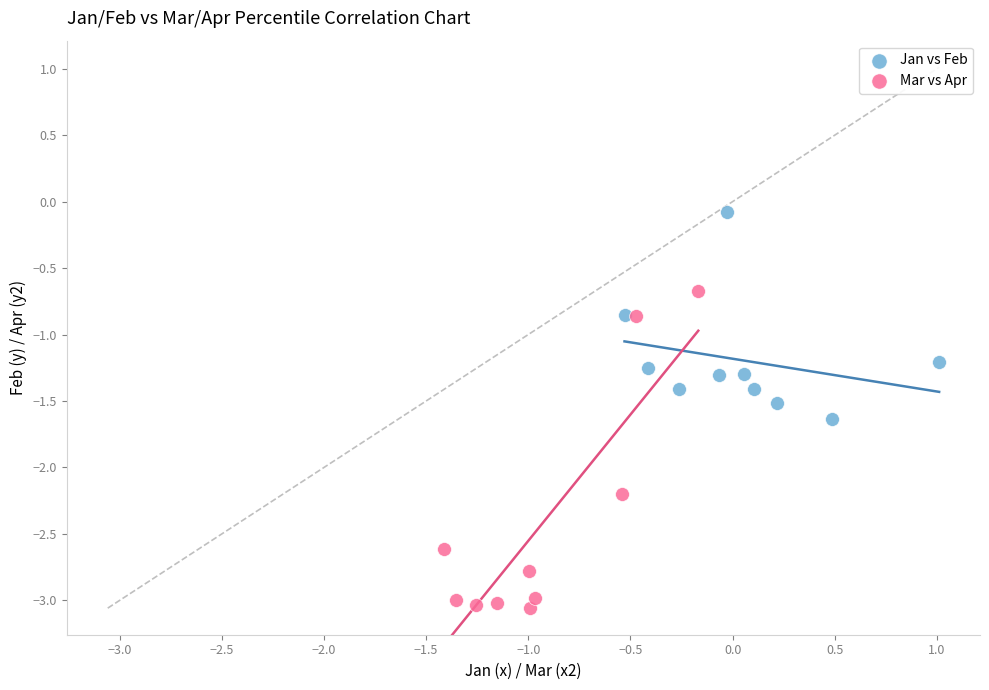

Which series has the widest spread of Y values?

Mar vs Apr